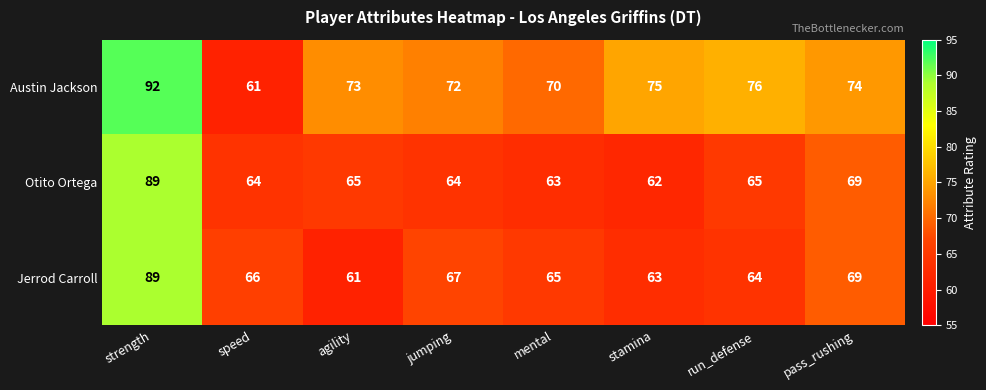

Which category has the lowest value in the Jerrod Carroll series?

agility